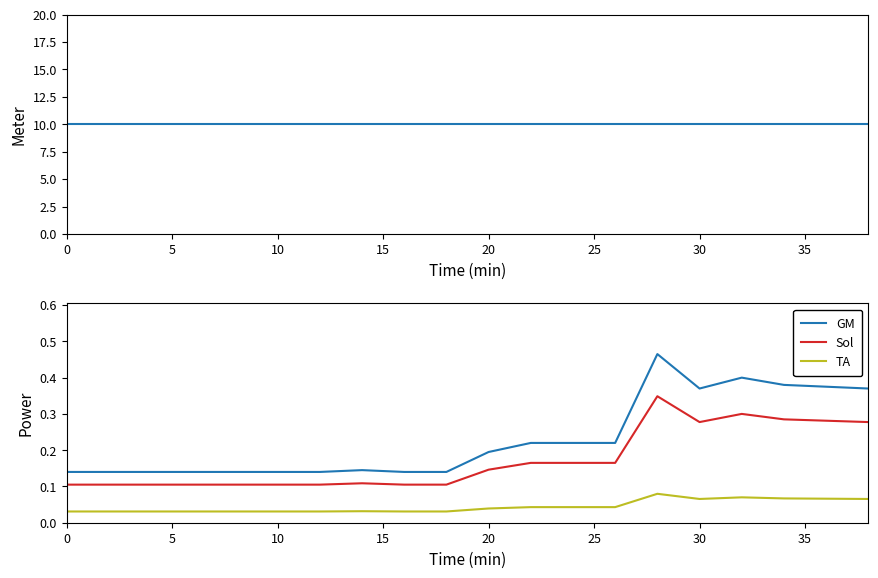

Is it true that Sol equals 0.1 at 10?

True